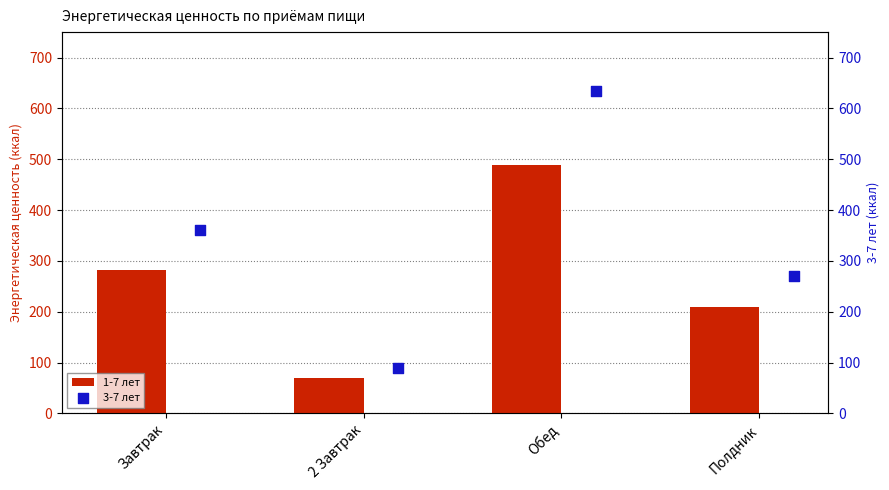

Rank the categories by 1-7 лет value from highest to lowest.

Обед, Завтрак, Полдник, 2 Завтрак